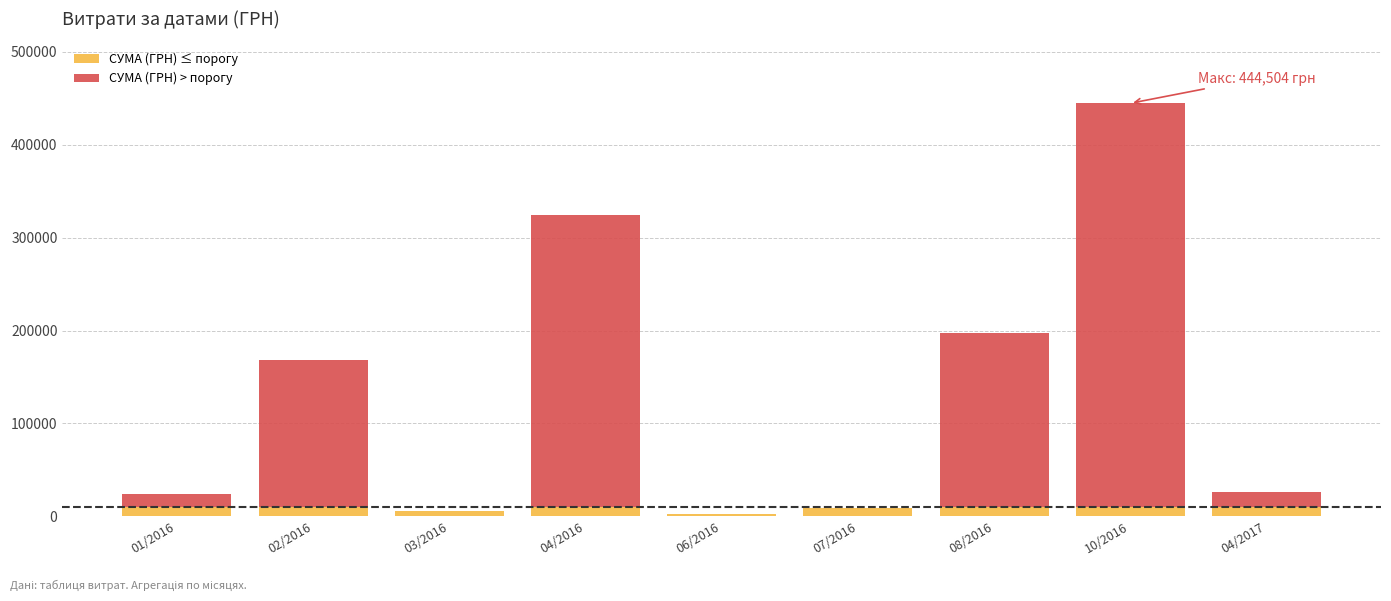

At which category is the sum across all series the highest?

10/2016